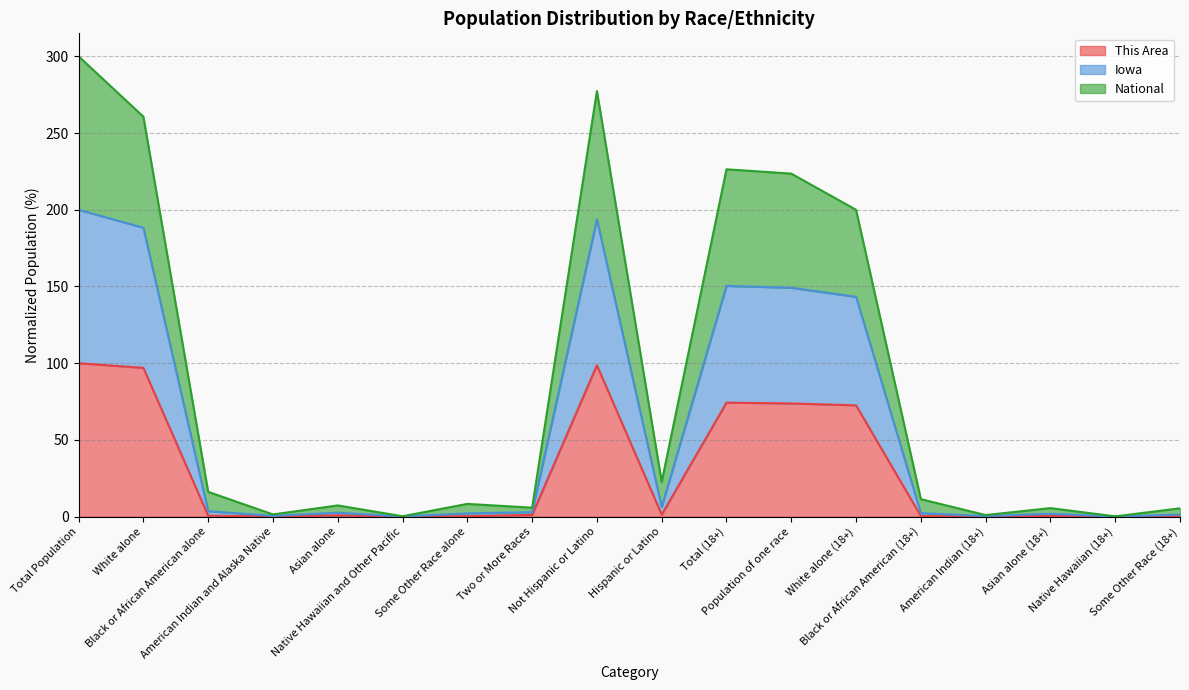

What is the highest value of the This Area series?

100.0